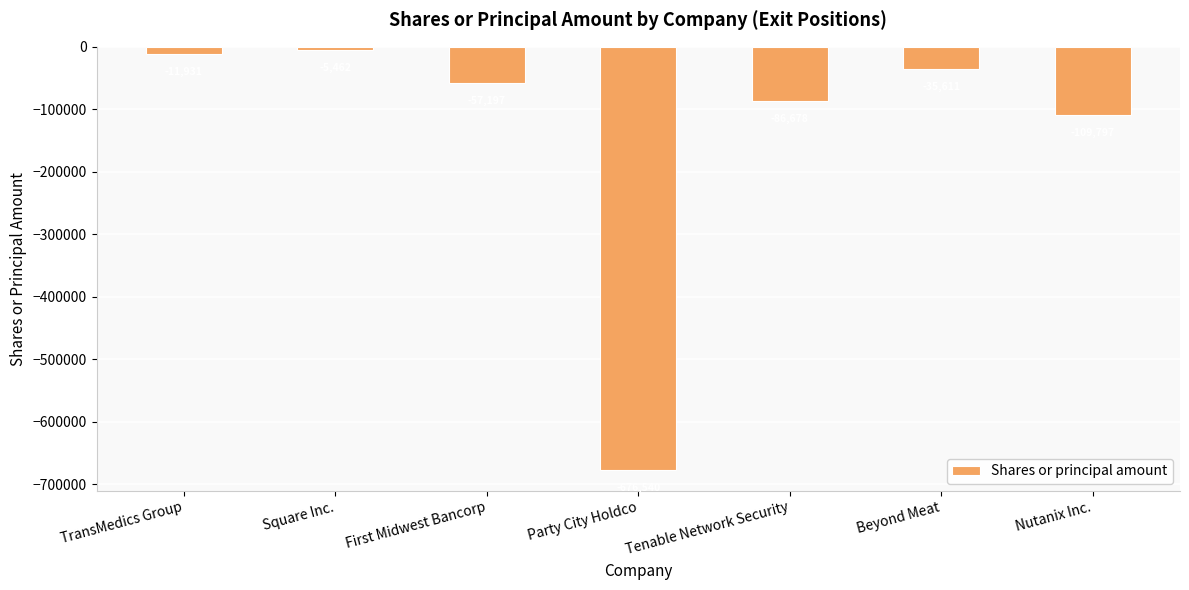

List the labels in order of value, smallest first.

Party City Holdco, Nutanix Inc., Tenable Network Security, First Midwest Bancorp, Beyond Meat, TransMedics Group, Square Inc.